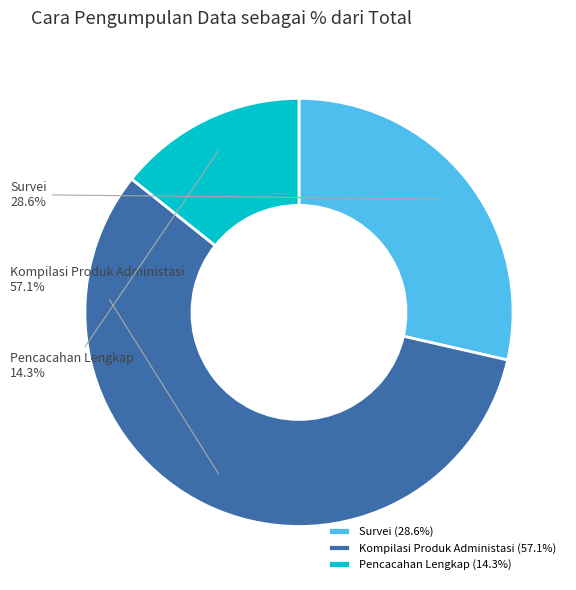

To the nearest percent, what is the difference between the largest and smallest slice percentages?

43%